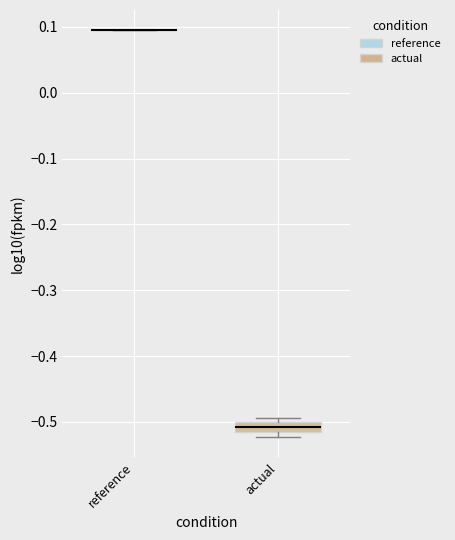

Which box is the tallest, from its lower edge to its upper edge?

actual